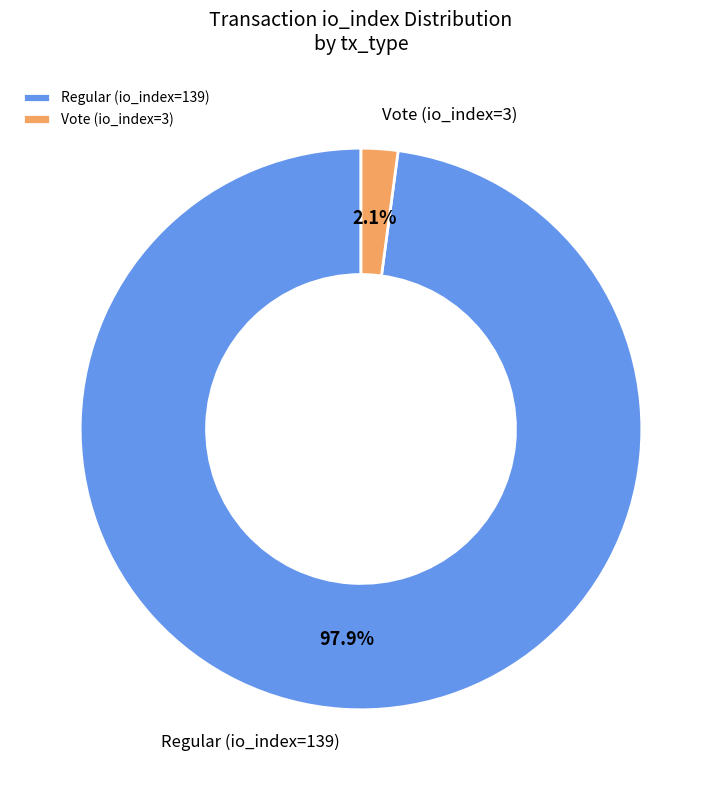

To the nearest percent, what is the difference between the Vote (io_index=3) and Regular (io_index=139) slice percentages?

96%